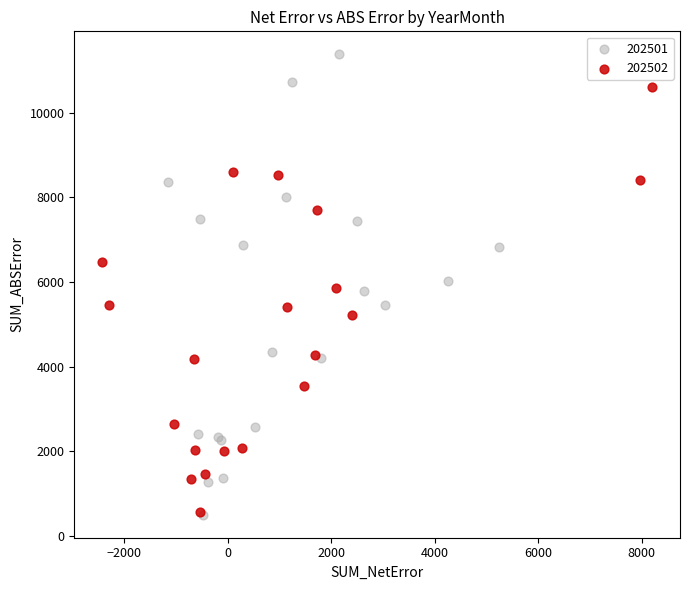

What are all the series names shown in the legend?

202501, 202502